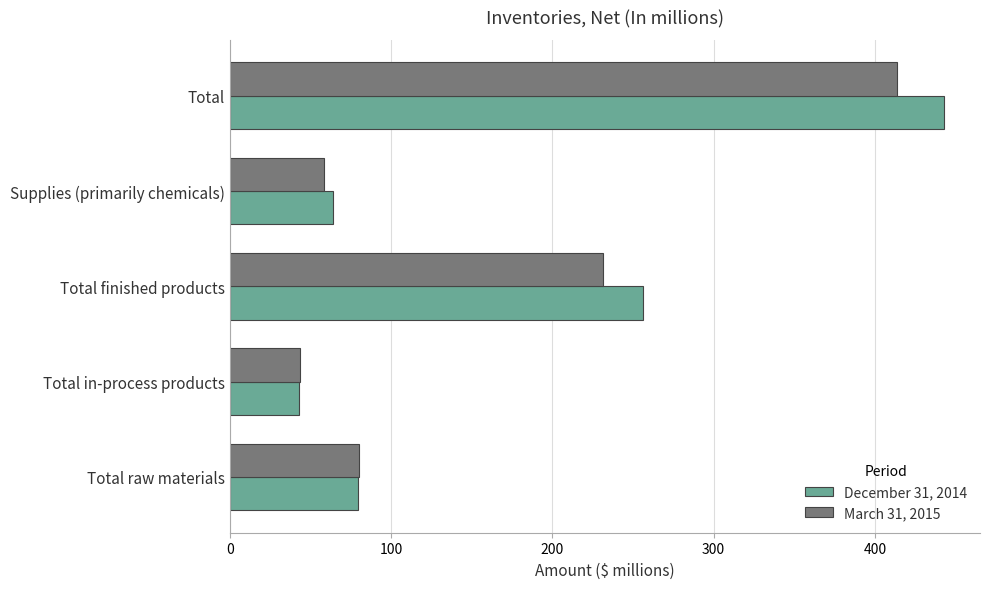

What is the total value across all series at Total finished products?

488.1